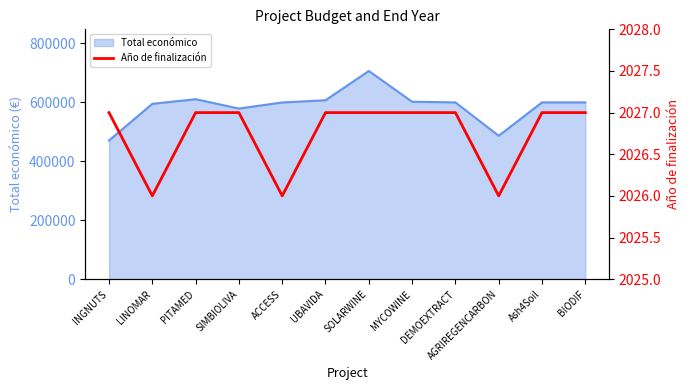

Where is the data nearest to the value 2026?

LINOMAR